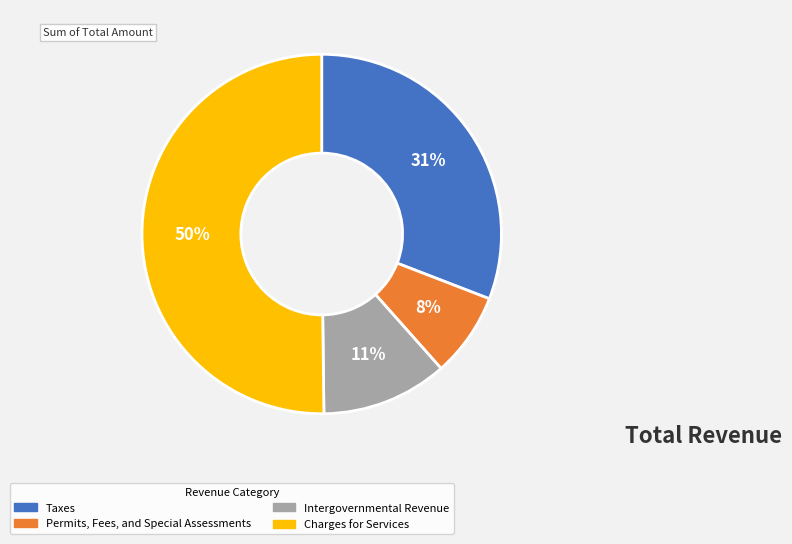

To the nearest percent, what portion does Intergovernmental Revenue represent?

11%